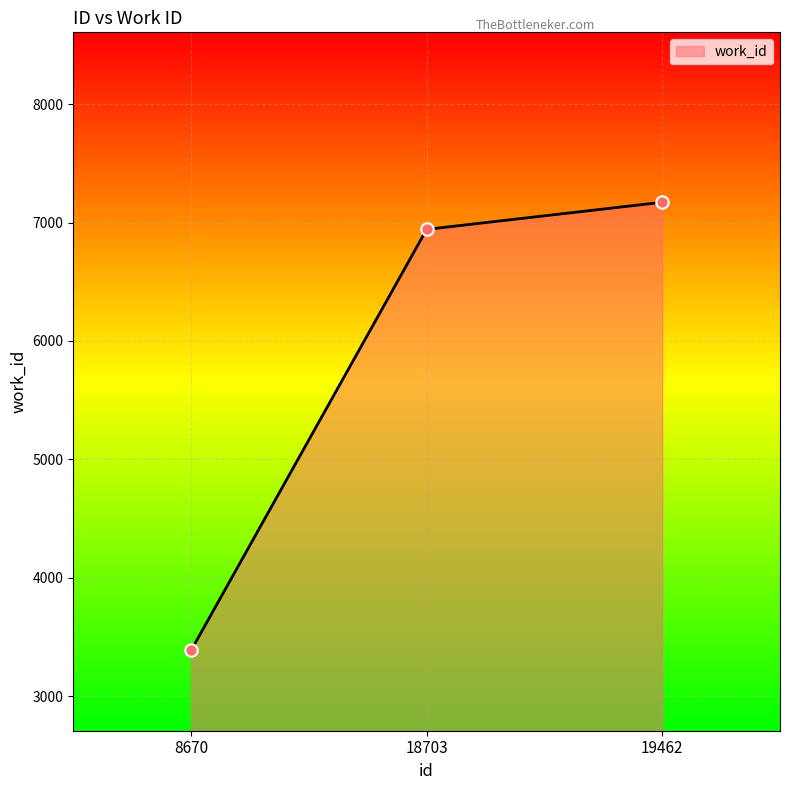

What is the ratio of the value at 19462 to the value at 8670?

2.1